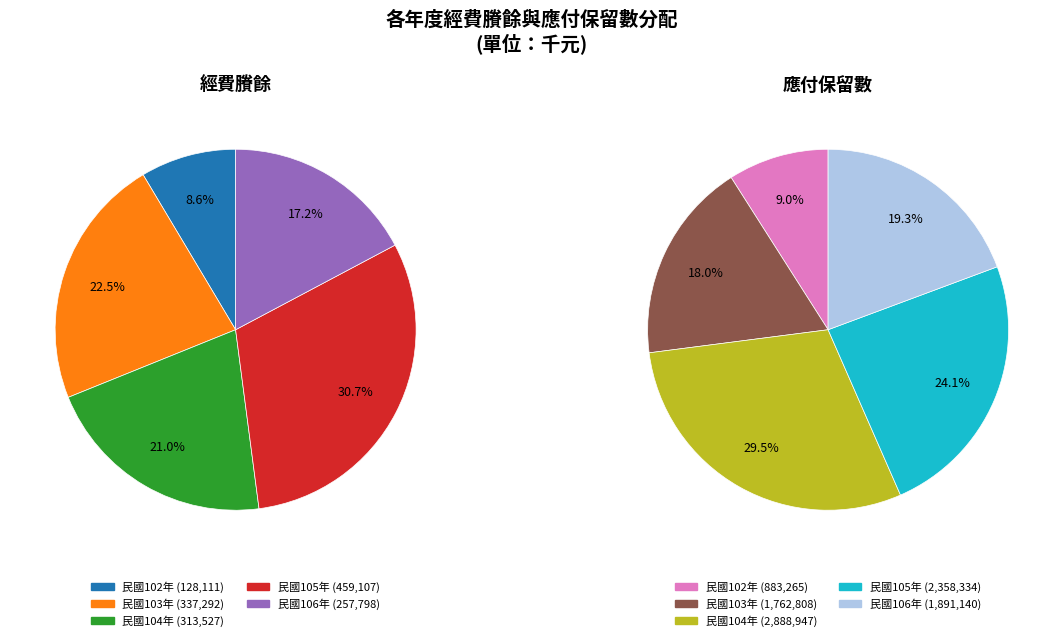

What percentage is NOT represented by 102?

91.4%